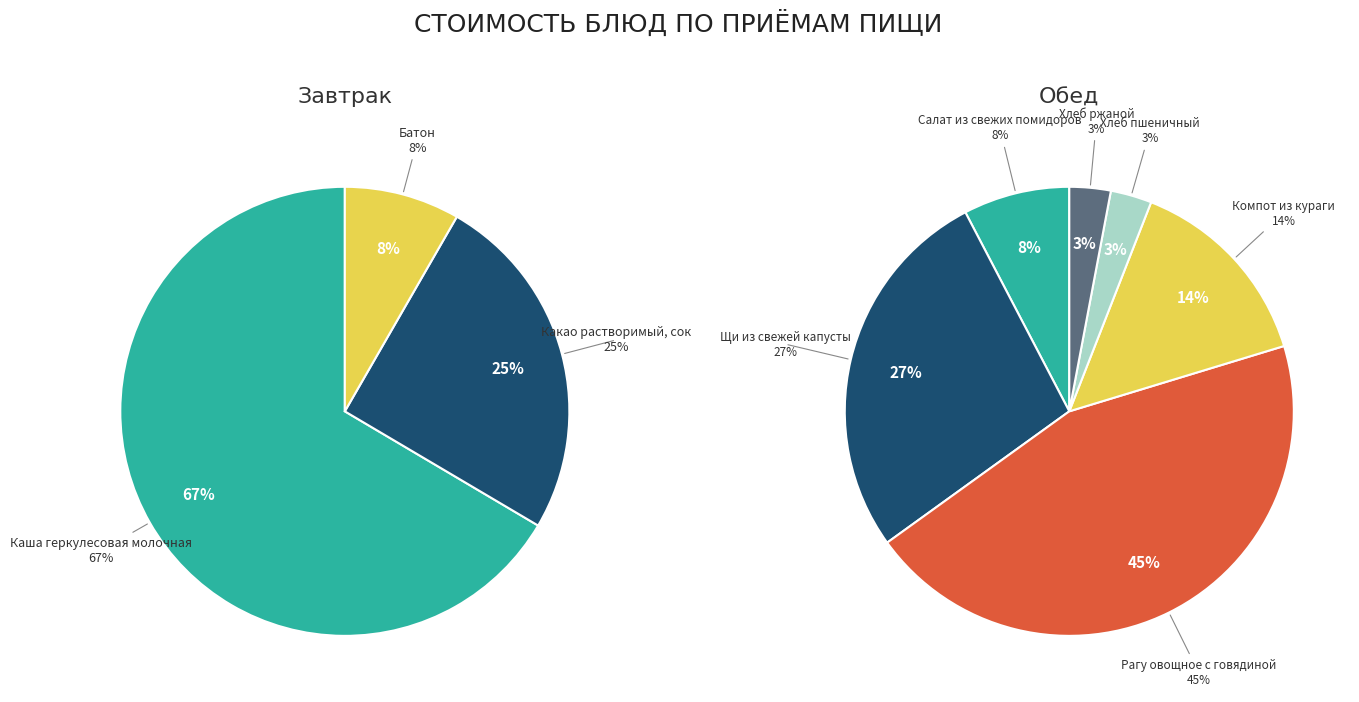

Count the number of slices in the pie.

9